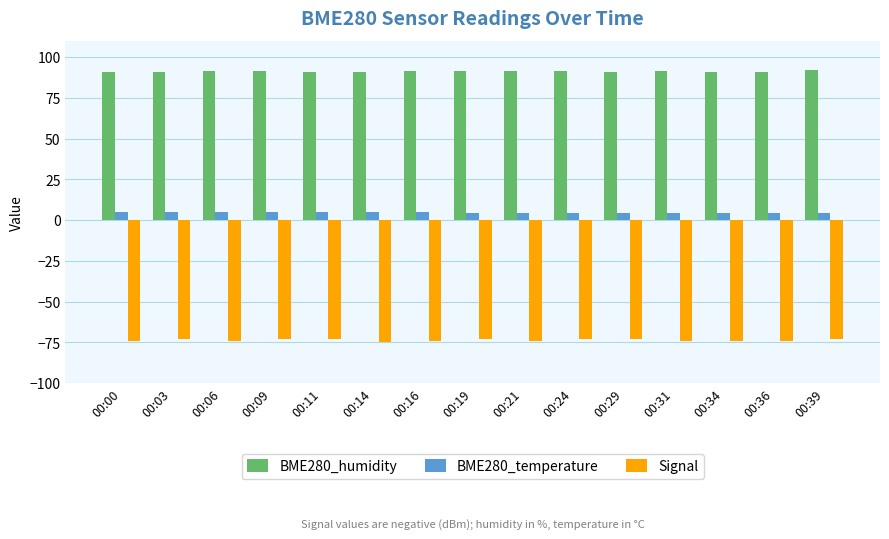

Rank the series by their average value, from highest to lowest.

BME280_humidity, BME280_temperature, Signal